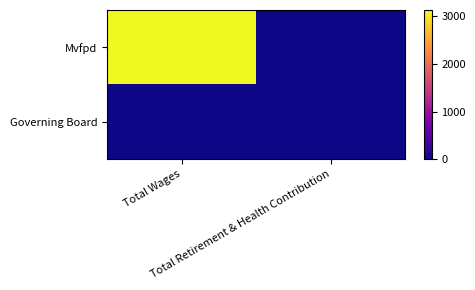

At how many categories does at least one series exceed 936?

1